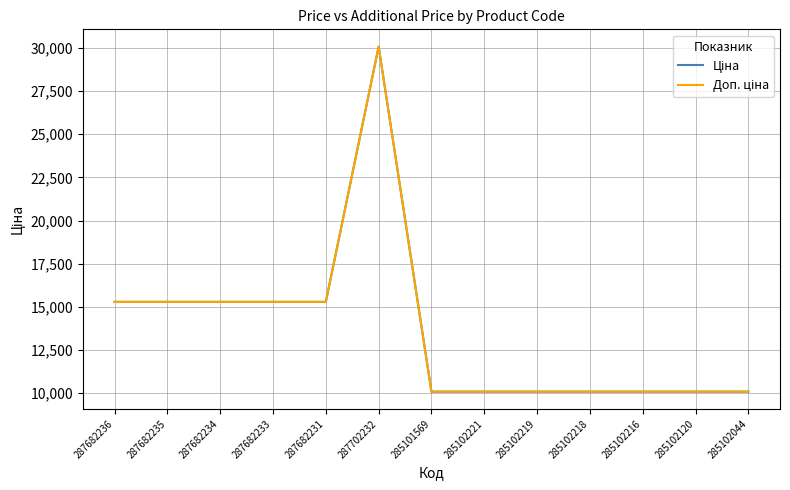

True or false: Ціна and Доп. ціна intersect in this chart.

False